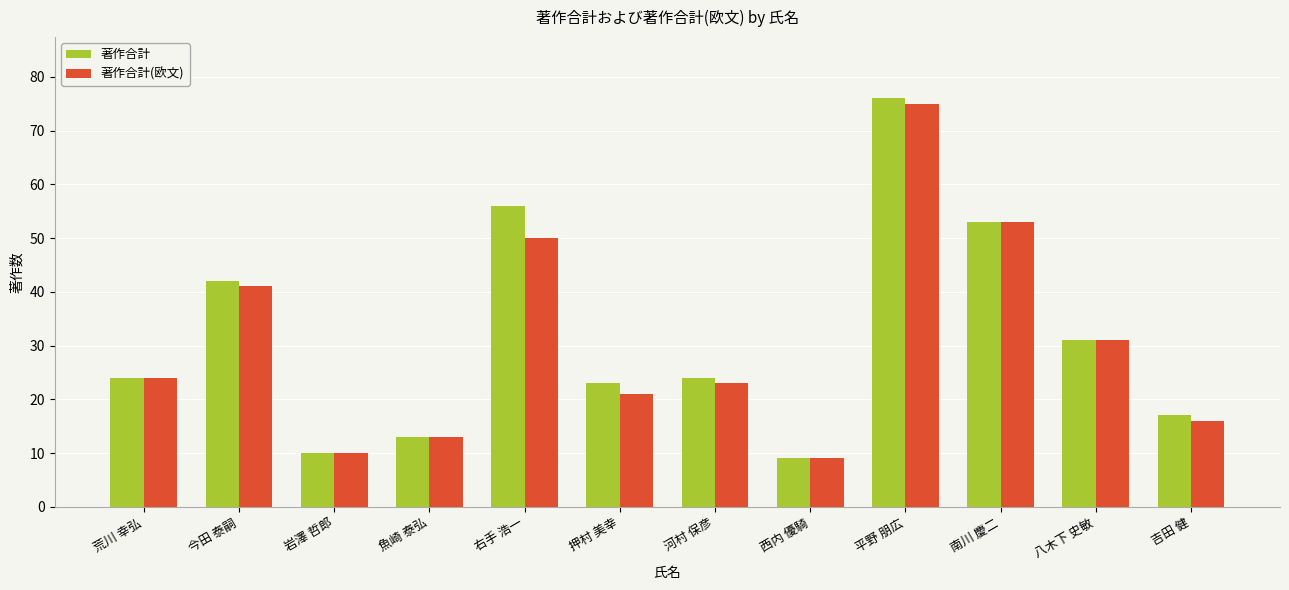

Which series has the widest spread of values?

著作合計